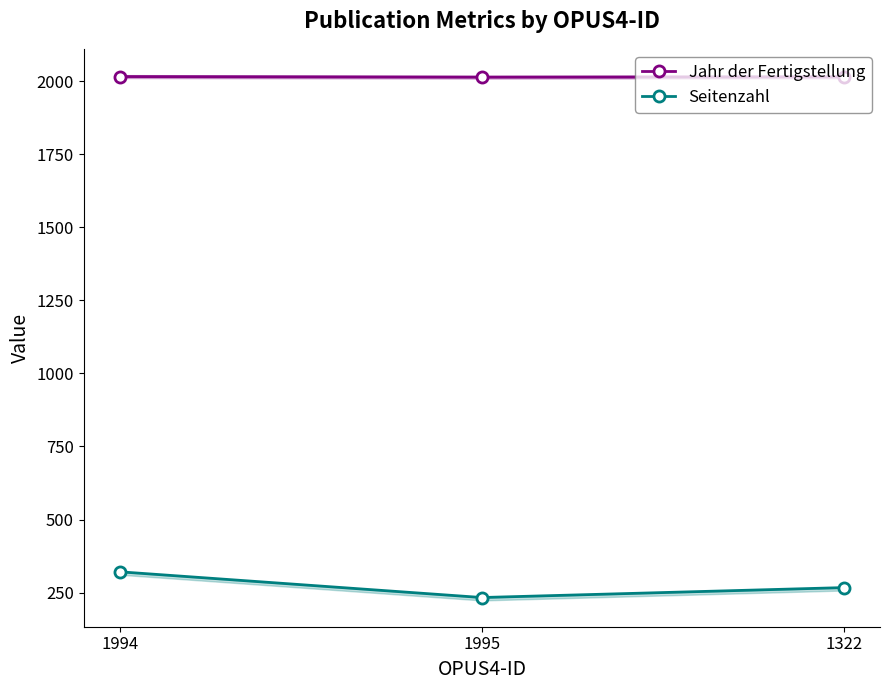

Reading right to left, extract all data points from this chart.

Jahr der Fertigstellung: 1322=2015	1995=2014	1994=2016
Seitenzahl: 1322=267	1995=233	1994=321